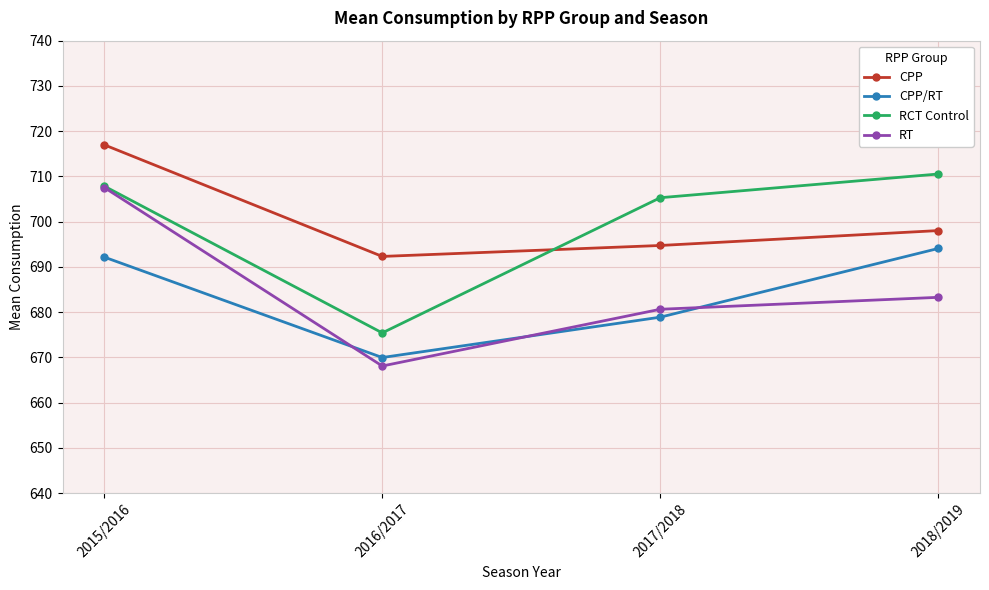

How many lines are shown in the chart?

4